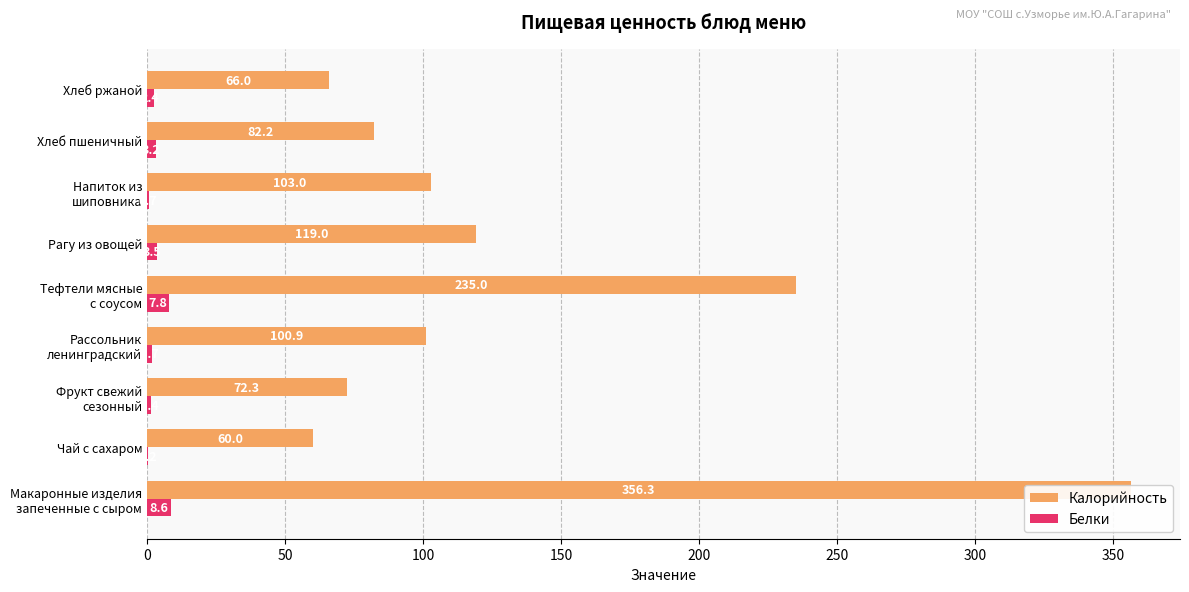

Reading right to left, what are all the values shown in this chart?

Калорийность: 66.0	82.2	103.0	119.0	235.0	100.9	72.3	60.0	356.3
Белки: 2.4	3.2	0.7	3.5	7.8	1.7	1.4	0.2	8.6